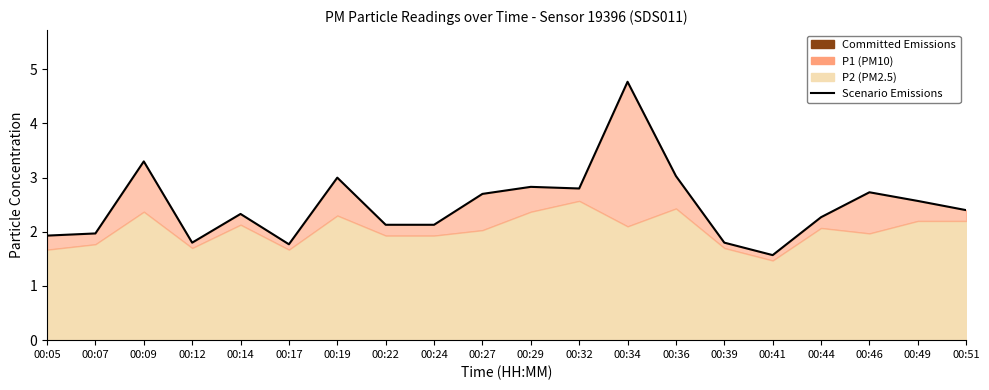

How many points are lower than both their immediate neighbors (excluding endpoints)?

4